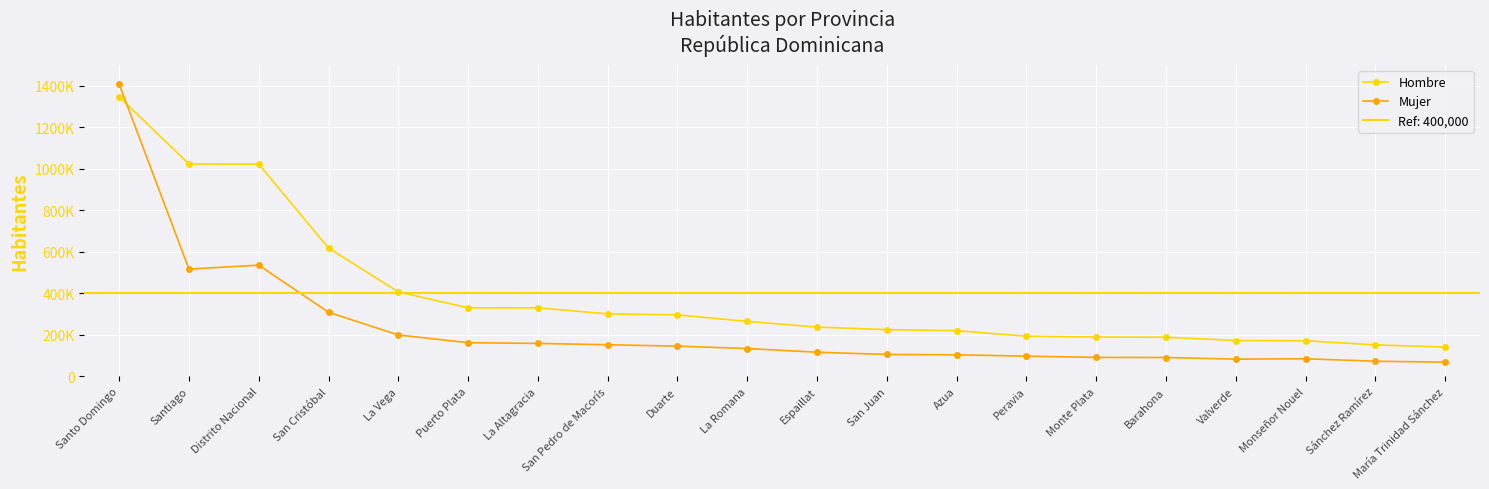

Reading left to right, transcribe all the data shown in this chart.

Hombre: Santo Domingo=1346064	Santiago=1022916	Distrito Nacional=1022236	San Cristóbal=618165	La Vega=406990	Puerto Plata=330439	La Altagracia=330367	San Pedro de Macorís=301215	Duarte=296558	La Romana=265084	Espaillat=237855	San Juan=225318	Azua=220470	Peravia=193869	Monte Plata=189649	Barahona=188929	Valverde=173011	Monseñor Nouel=171865	Sánchez Ramírez=152027	María Trinidad Sánchez=141284
Mujer: Santo Domingo=1407155	Santiago=516966	Distrito Nacional=535896	San Cristóbal=309033	La Vega=199758	Puerto Plata=162610	La Altagracia=159104	San Pedro de Macorís=152701	Duarte=146009	La Romana=134558	Espaillat=116671	San Juan=105980	Azua=104292	Peravia=97847	Monte Plata=91728	Barahona=91230	Valverde=83527	Monseñor Nouel=85254	Sánchez Ramírez=73402	María Trinidad Sánchez=68782